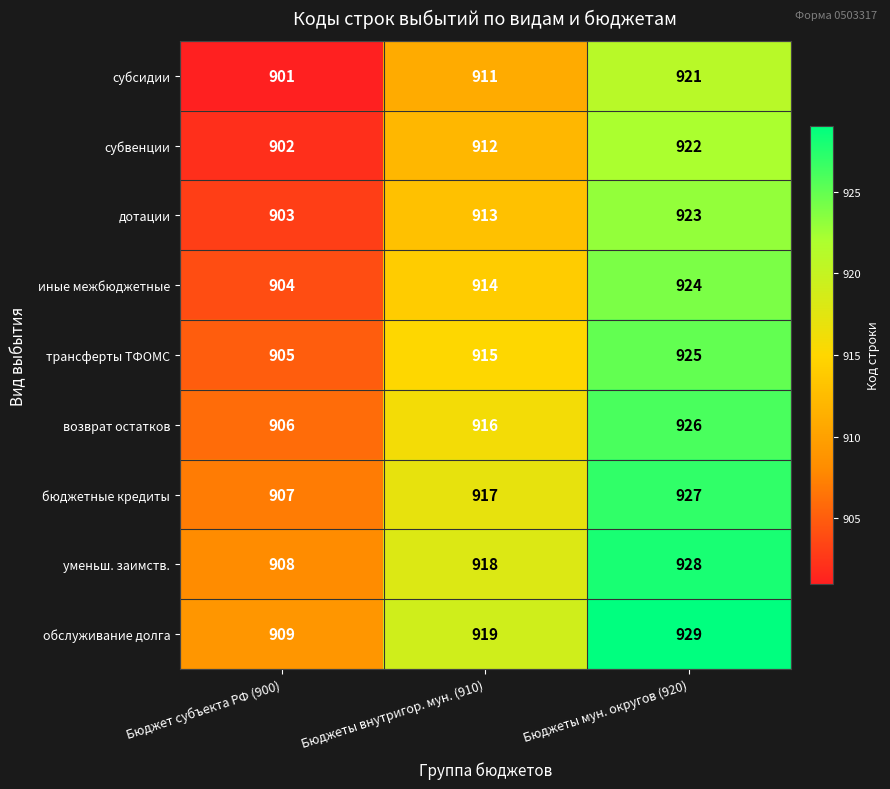

What is the spread (max minus min) of values at Бюджеты мун. округов (920)?

8